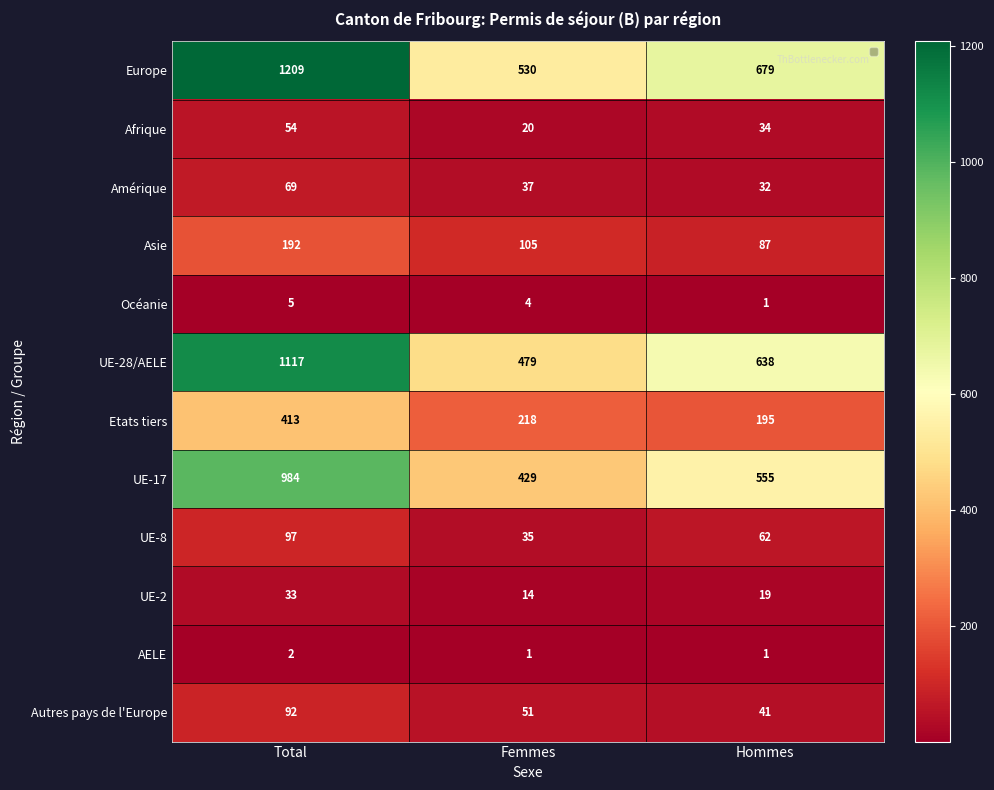

Which category has the lowest value in the Asie series?

Hommes